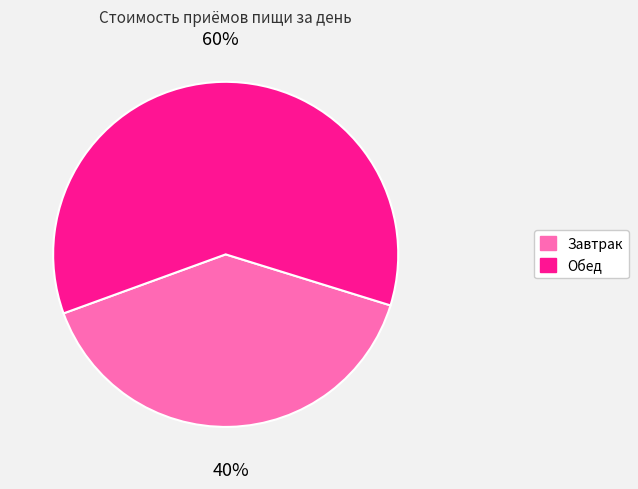

Is the sum of Завтрак and Обед greater than half?

Yes